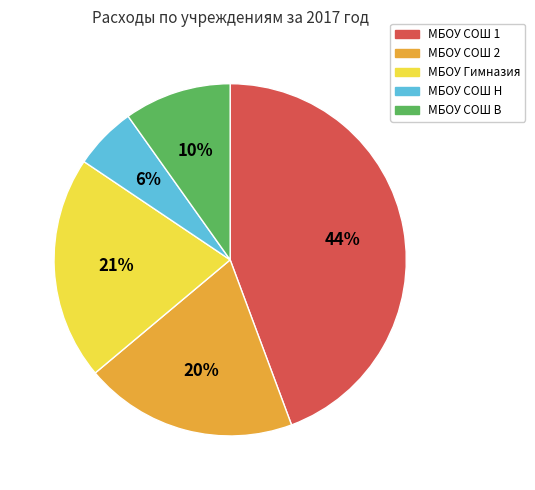

What percentage is the МБОУ СОШ 1 slice, to the nearest percent?

44%